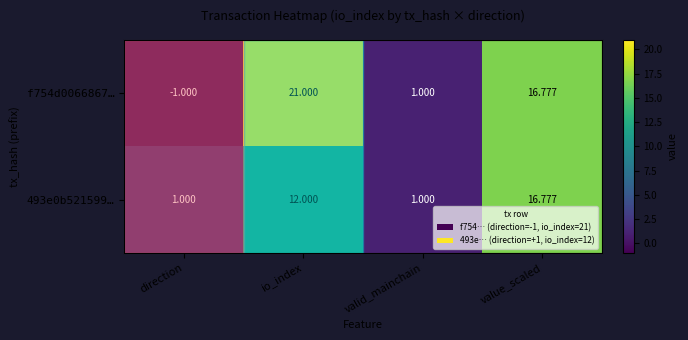

What is the sum of the f754d0066867… values at valid_mainchain and io_index?

22.0